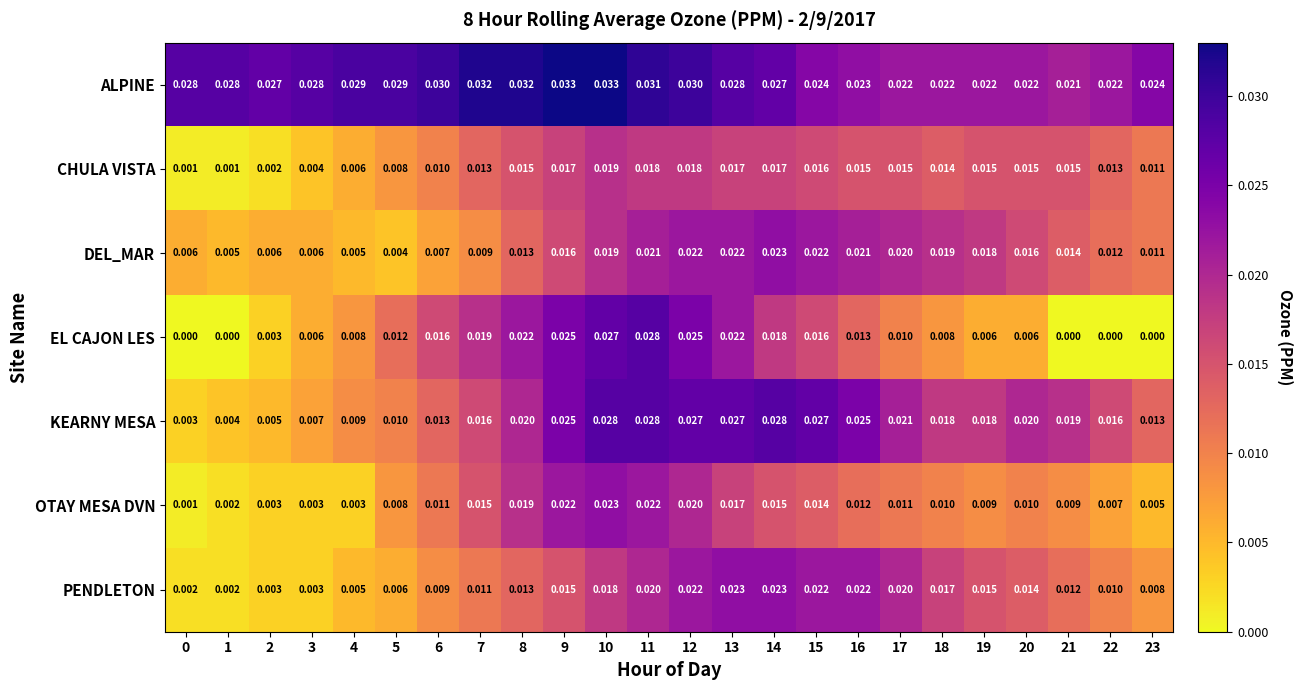

Which series has the widest spread of values?

EL CAJON LES